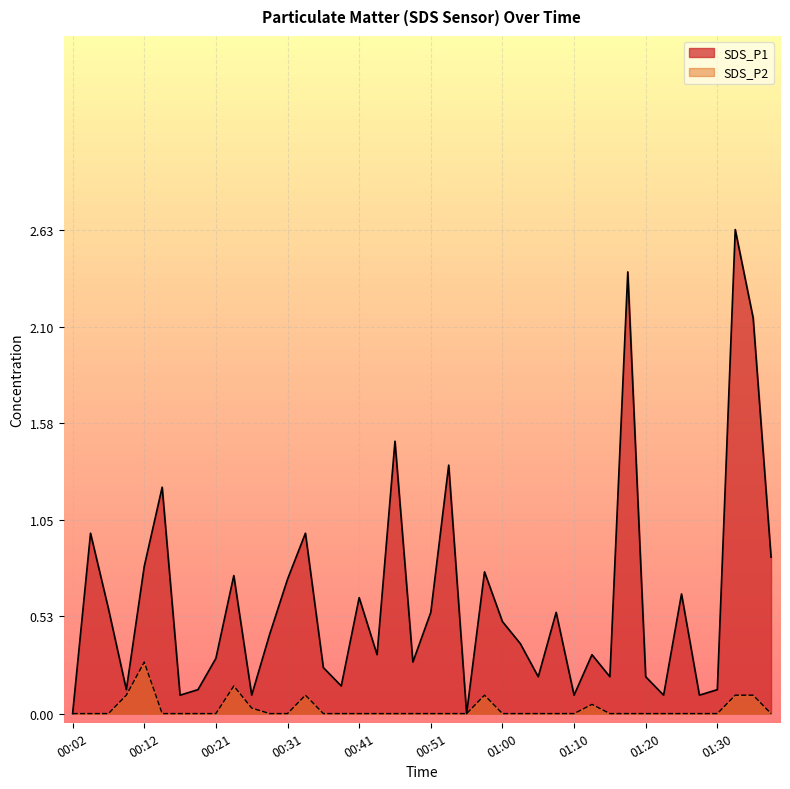

Which series has the largest total across all categories?

SDS_P1